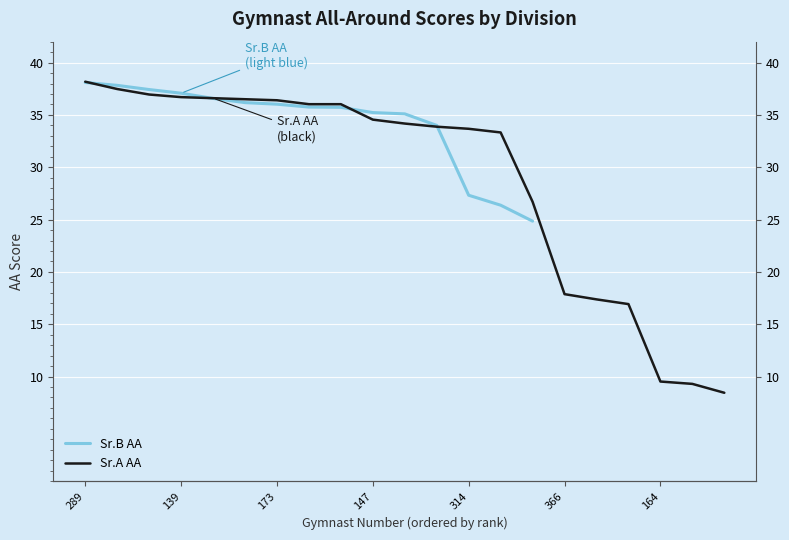

How many data points are above 34?

11